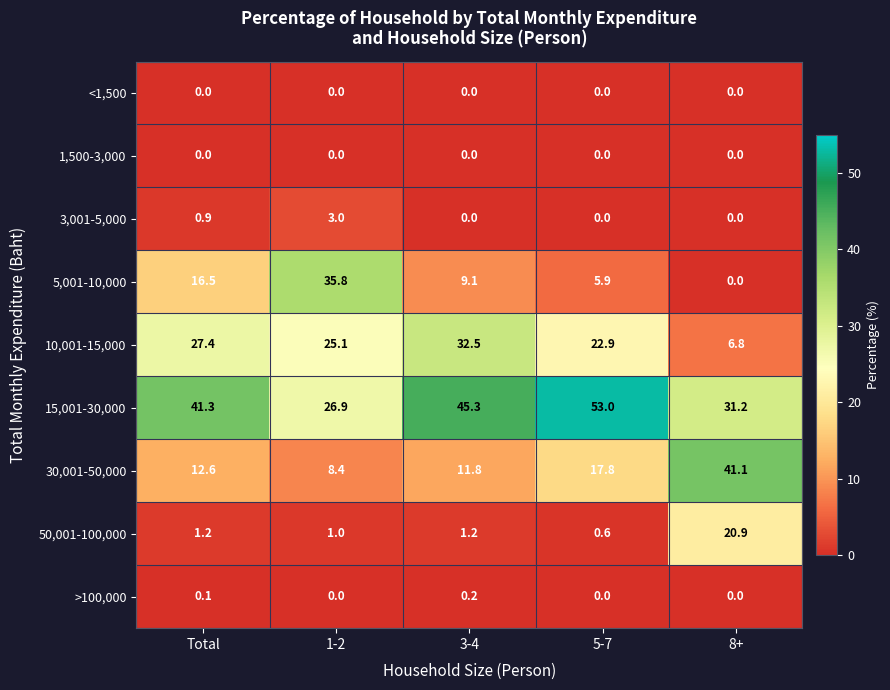

At how many categories does at least one series exceed 36?

4